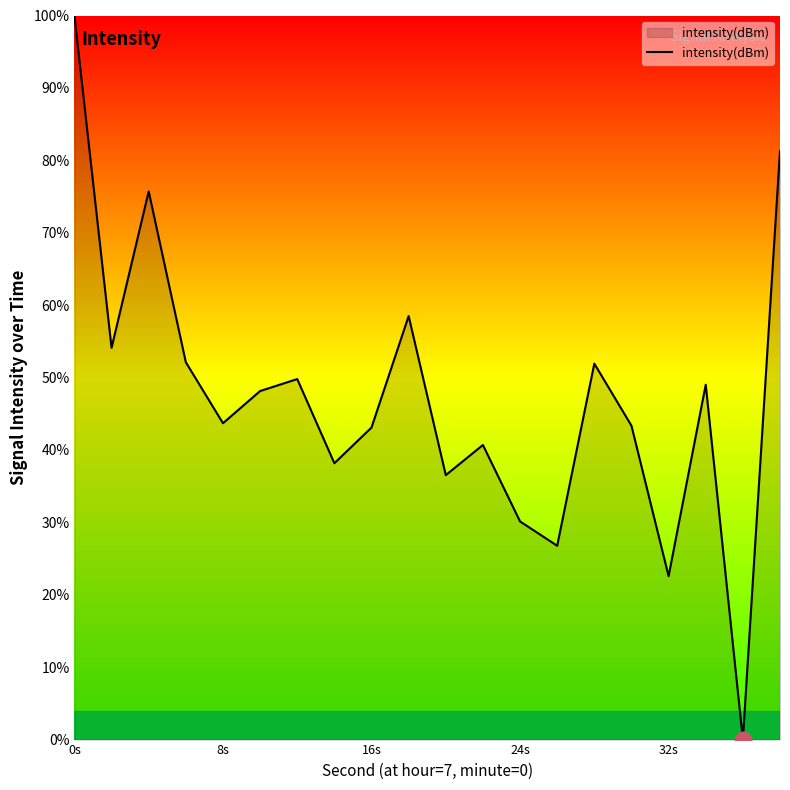

True or false: the data has more than 1 interior local peaks.

True